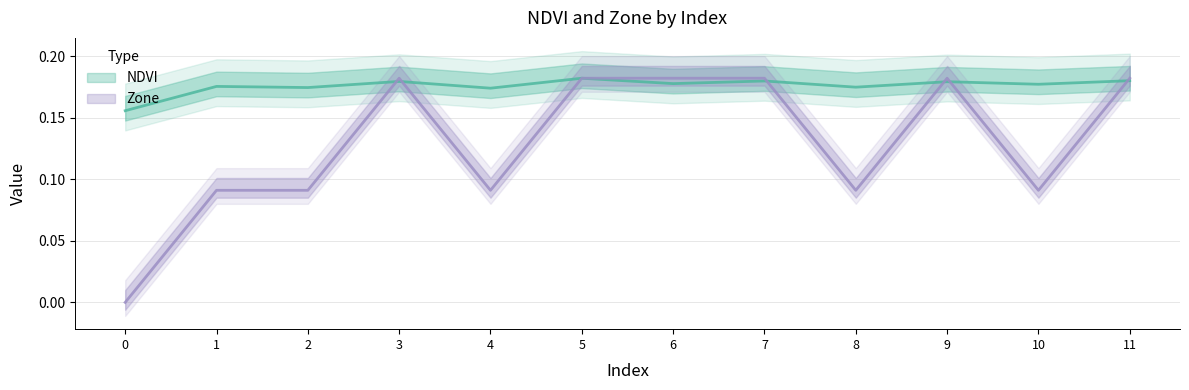

In Zone, how many points are lower than both neighbors (excluding endpoints)?

3